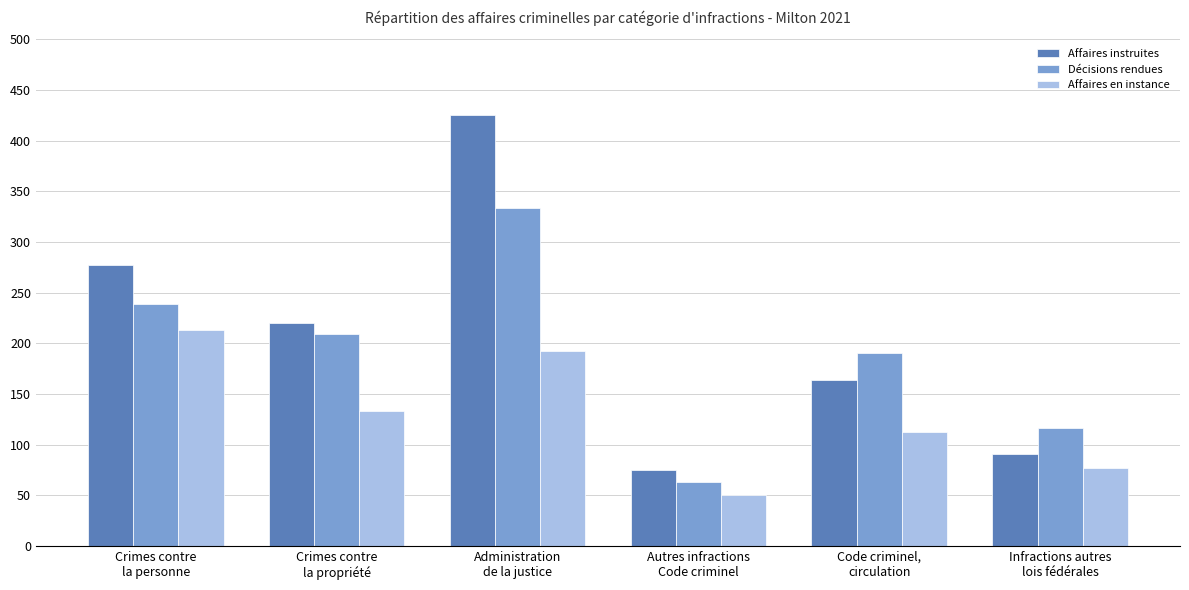

Which series has the widest spread of values?

Affaires instruites